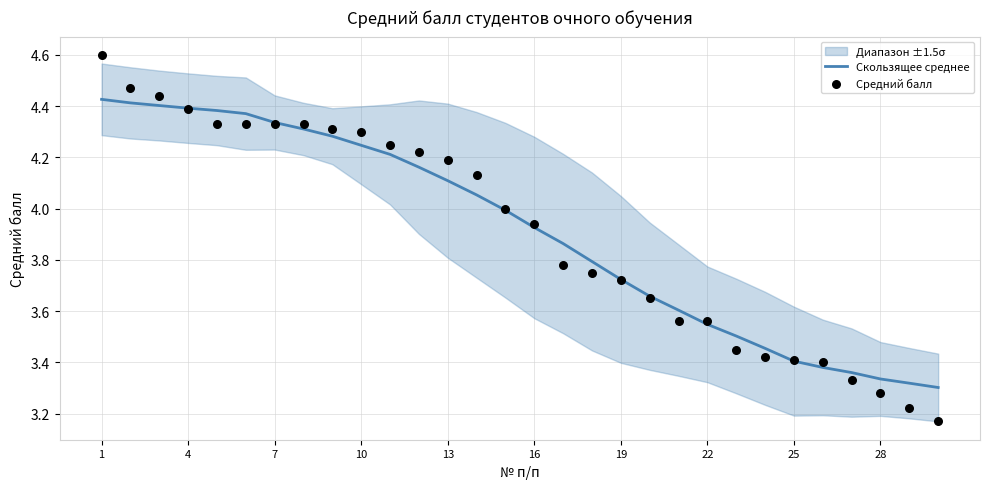

Is it true that Скользящее среднее equals 2.7 at 7?

False